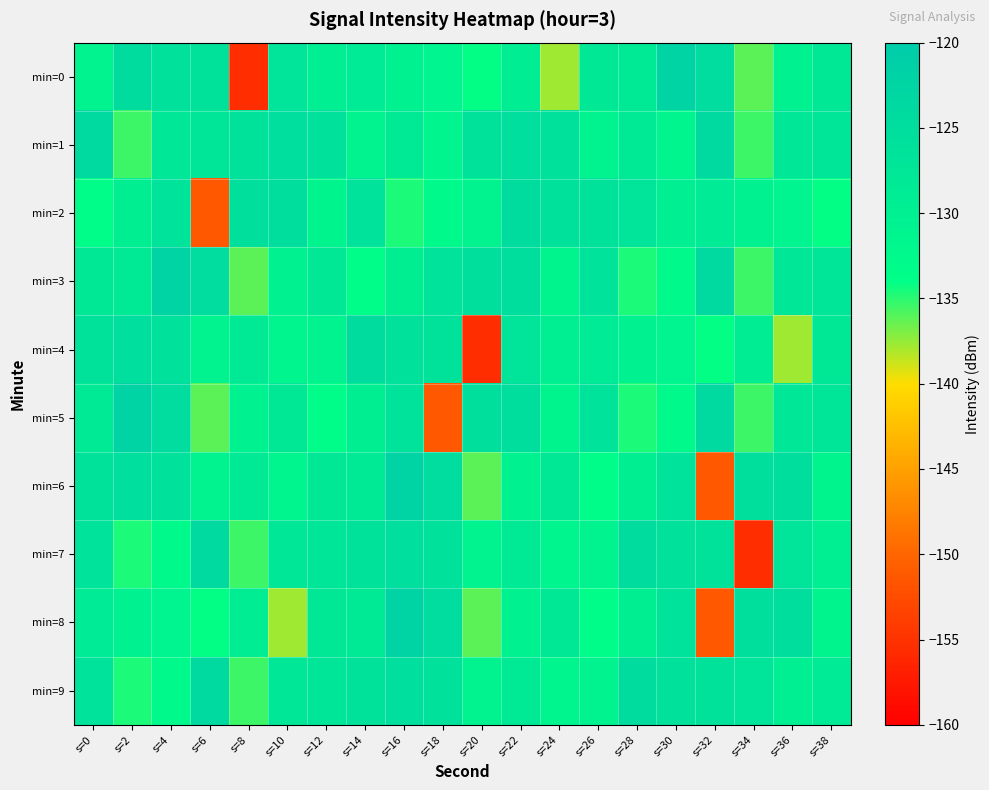

Between s=36 and s=38, which series saw the biggest shift?

min=4